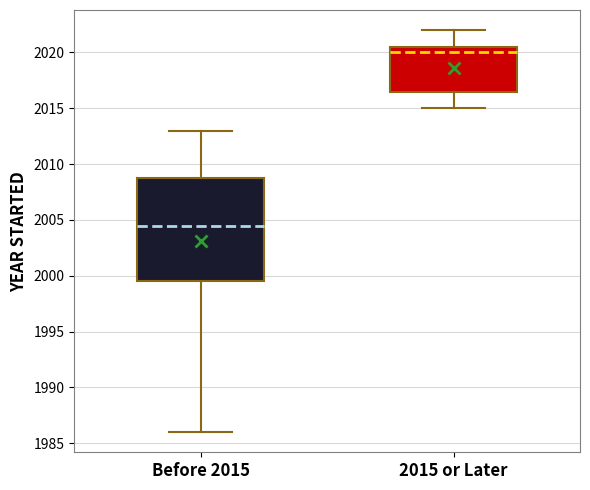

Reading left to right, read every box against the y-axis: the position of its median line, the range the box covers, and the ends of its whiskers. The values are not printed on the chart, so give them approximately, as read against the axis.

Before 2015: median 2004.5, box 1999.5 to 2009.0, whiskers 1986.0 to 2013.0
2015 or Later: median 2020.0, box 2016.5 to 2020.5, whiskers 2015.0 to 2022.0